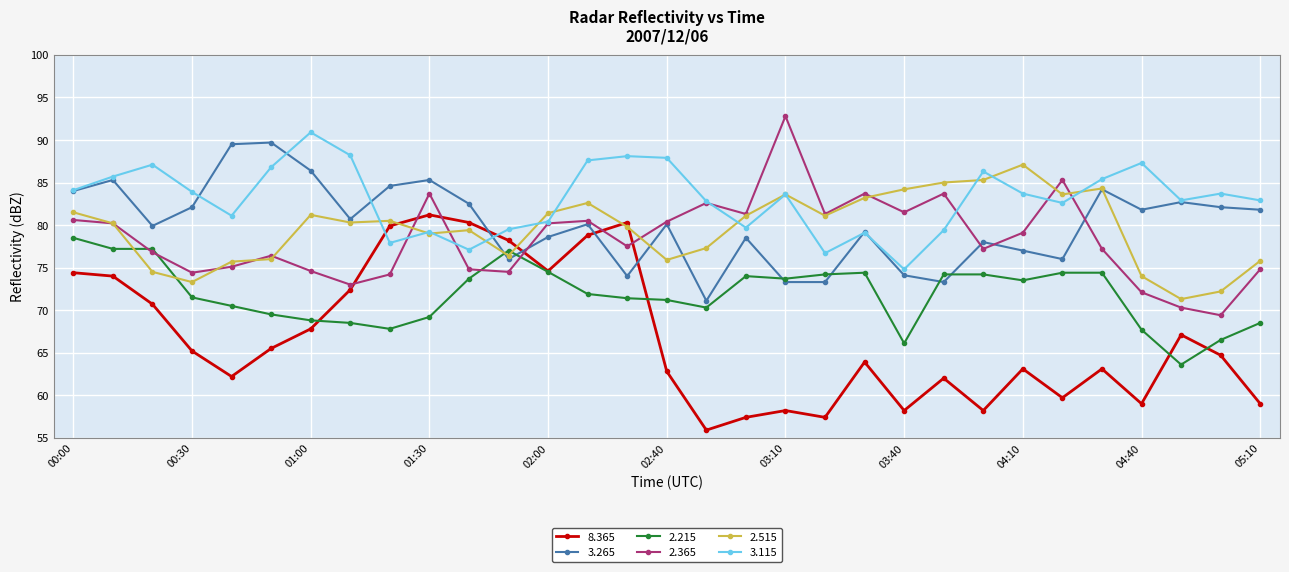

True or false: 3.265 has more than 1 interior local peaks.

True